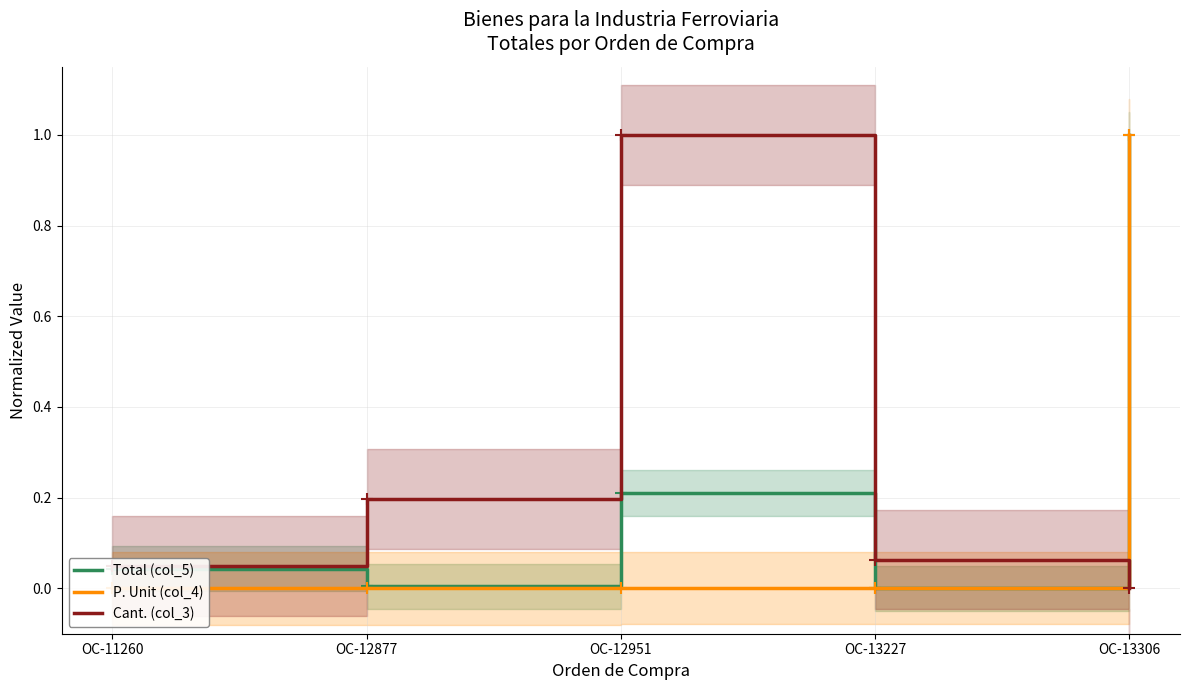

Which has a higher value, OC-12877 or OC-13227?

OC-12877